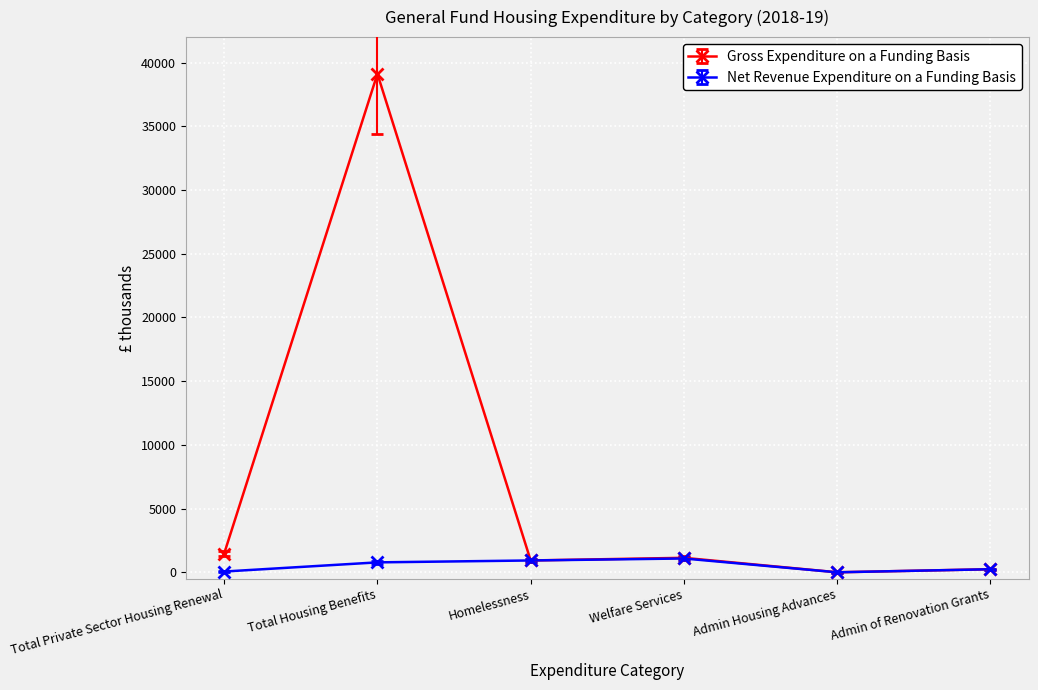

The Net Revenue Expenditure on a Funding Basis series shows 1085 at Welfare Services. True or false?

True